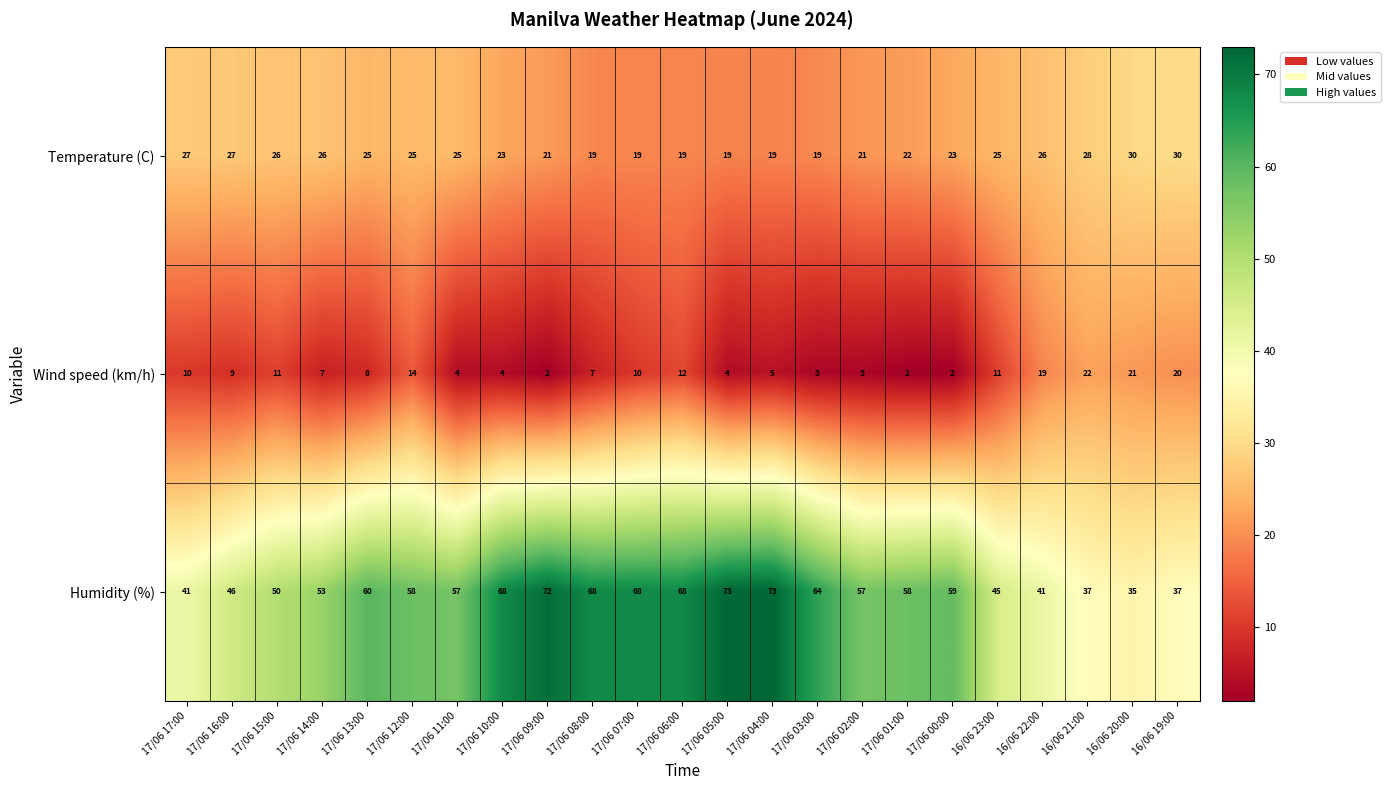

Is it true that Temperature (C) equals 31 at 17/06 04:00?

False